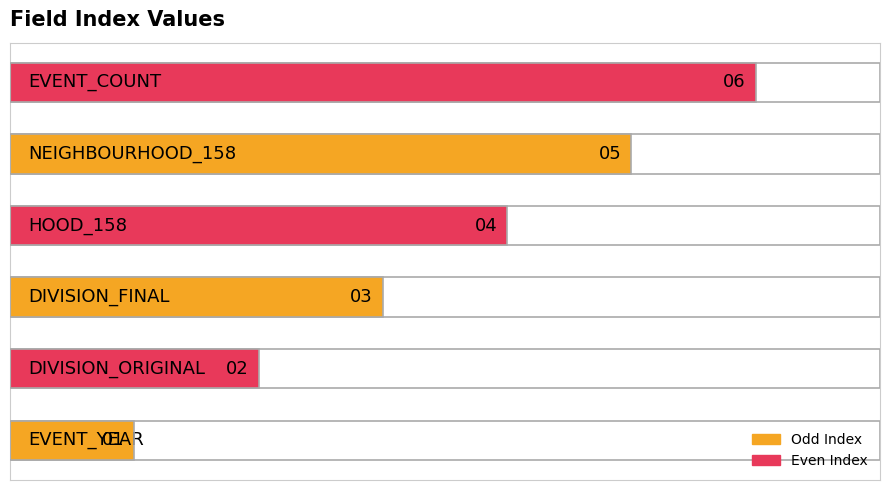

What is the greatest value displayed?

6